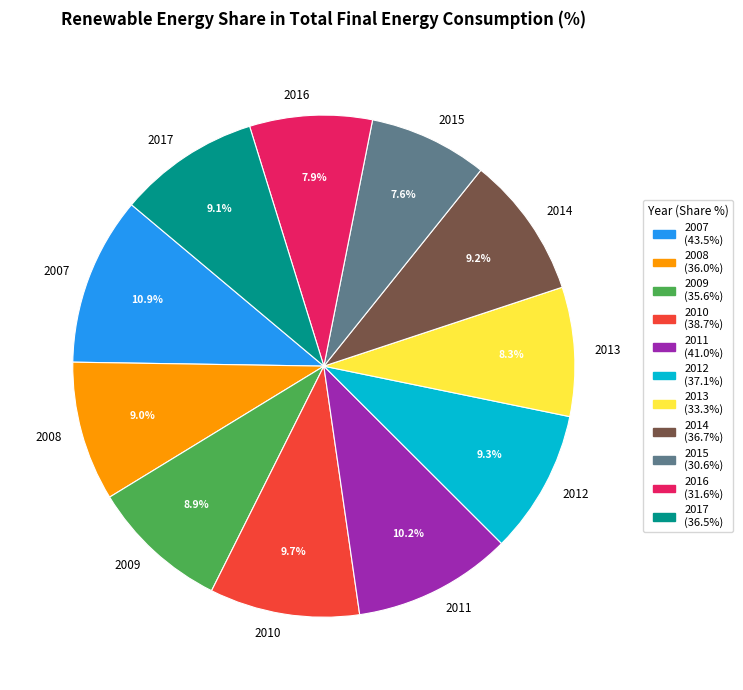

How many slices are in this pie chart?

11